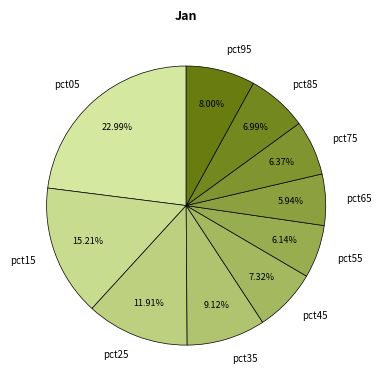

True or false: pct45 accounts for 1% of the total.

False